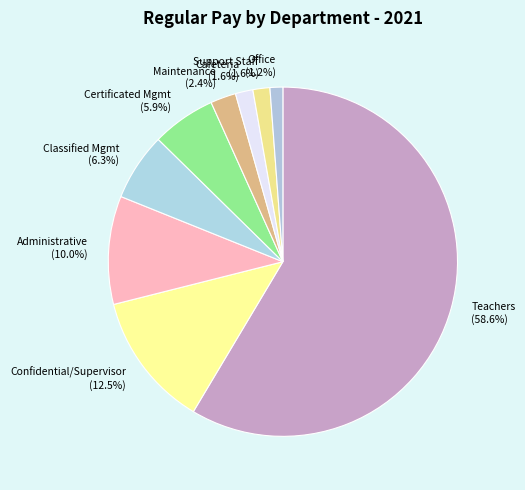

What is the largest slice in the pie chart?

Teachers